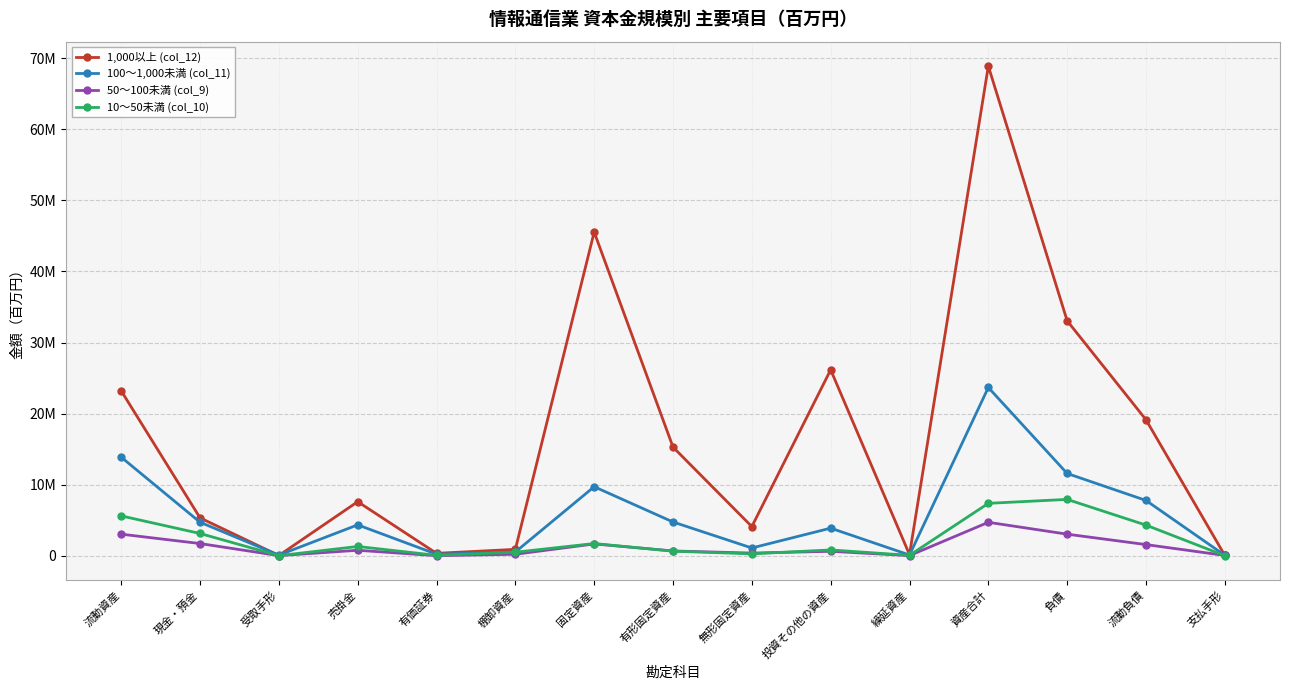

At how many categories does at least one series exceed 54966898?

1